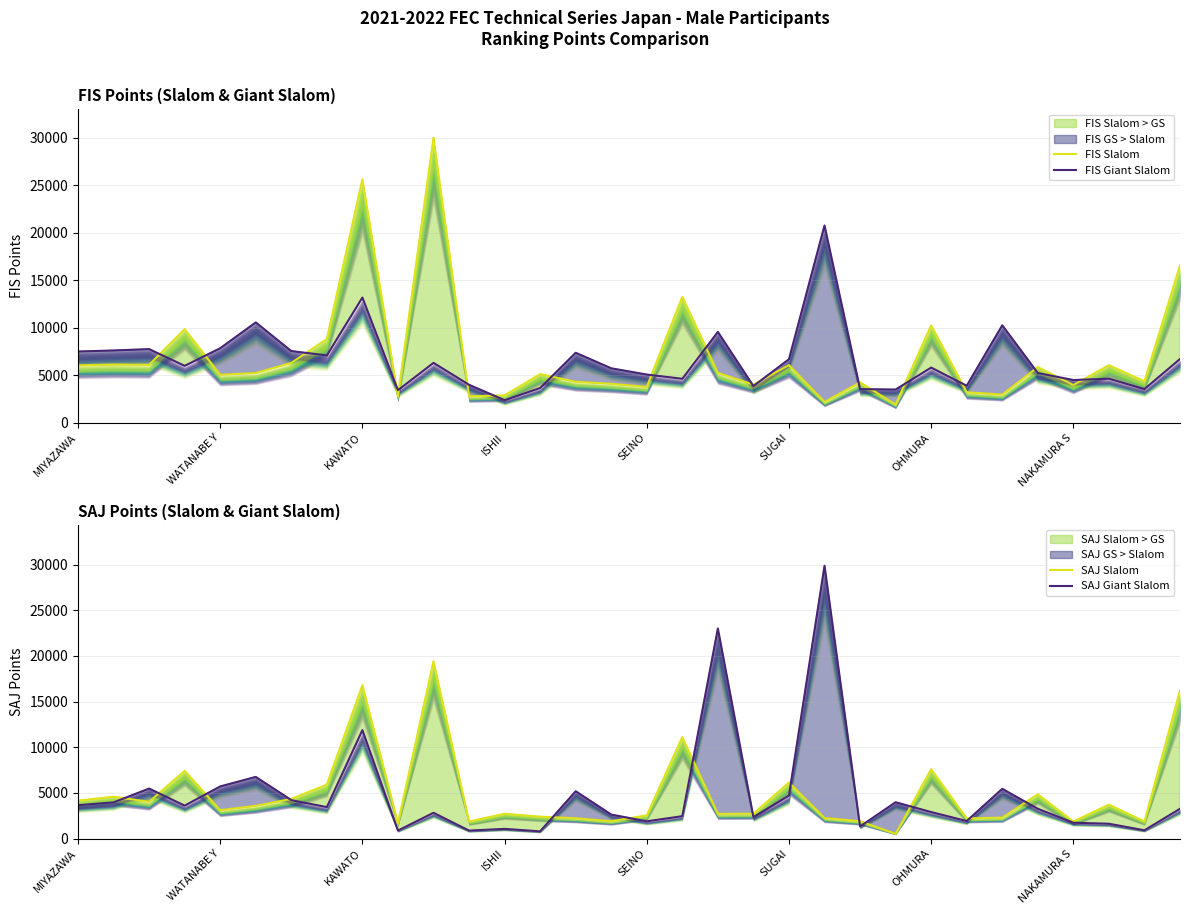

What is the highest value of the FIS Giant Slalom series?

20765